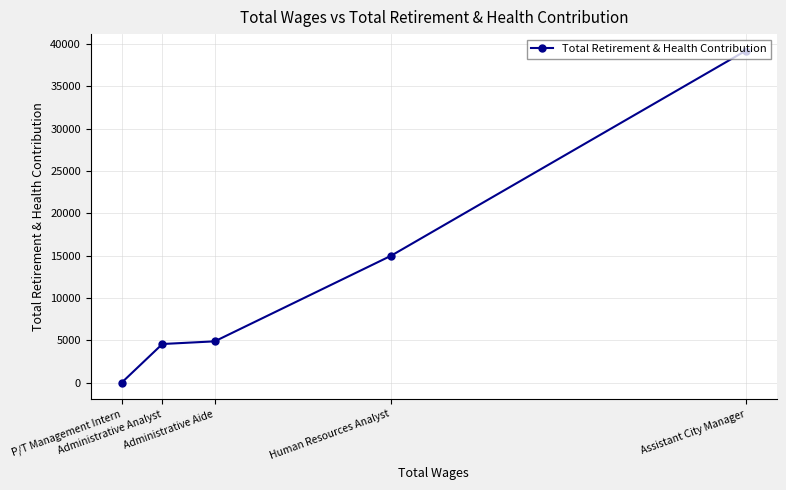

What position from the right is Human Resources Analyst?

2